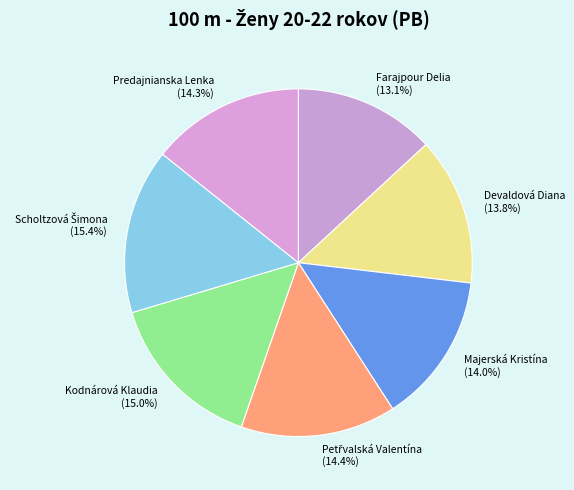

What percentage is the Majerská Kristína slice, to the nearest percent?

14%